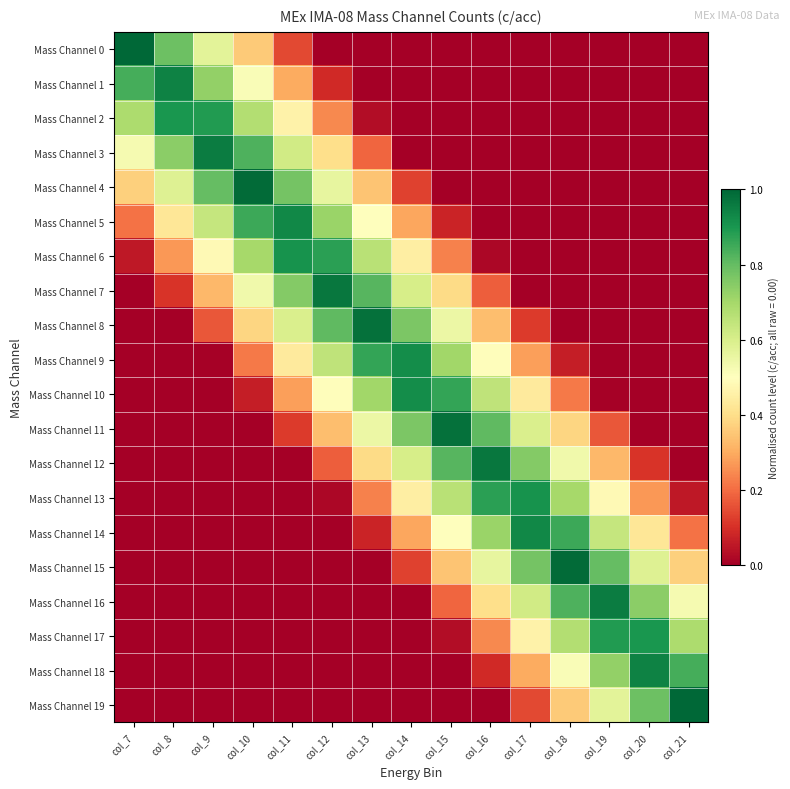

Reading left to right, transcribe all the data shown in this chart.

Mass Channel 0: col_7=1.0	col_8=0.8	col_9=0.6	col_10=0.4	col_11=0.1	col_12=0.0	col_13=0.0	col_14=0.0	col_15=0.0	col_16=0.0	col_17=0.0	col_18=0.0	col_19=0.0	col_20=0.0	col_21=0.0
Mass Channel 1: col_7=0.8	col_8=0.9	col_9=0.7	col_10=0.5	col_11=0.3	col_12=0.1	col_13=0.0	col_14=0.0	col_15=0.0	col_16=0.0	col_17=0.0	col_18=0.0	col_19=0.0	col_20=0.0	col_21=0.0
Mass Channel 2: col_7=0.7	col_8=0.9	col_9=0.9	col_10=0.7	col_11=0.5	col_12=0.2	col_13=0.0	col_14=0.0	col_15=0.0	col_16=0.0	col_17=0.0	col_18=0.0	col_19=0.0	col_20=0.0	col_21=0.0
Mass Channel 3: col_7=0.5	col_8=0.7	col_9=1.0	col_10=0.8	col_11=0.6	col_12=0.4	col_13=0.2	col_14=0.0	col_15=0.0	col_16=0.0	col_17=0.0	col_18=0.0	col_19=0.0	col_20=0.0	col_21=0.0
Mass Channel 4: col_7=0.4	col_8=0.6	col_9=0.8	col_10=1.0	col_11=0.8	col_12=0.6	col_13=0.3	col_14=0.1	col_15=0.0	col_16=0.0	col_17=0.0	col_18=0.0	col_19=0.0	col_20=0.0	col_21=0.0
Mass Channel 5: col_7=0.2	col_8=0.4	col_9=0.6	col_10=0.9	col_11=0.9	col_12=0.7	col_13=0.5	col_14=0.3	col_15=0.1	col_16=0.0	col_17=0.0	col_18=0.0	col_19=0.0	col_20=0.0	col_21=0.0
Mass Channel 6: col_7=0.1	col_8=0.3	col_9=0.5	col_10=0.7	col_11=0.9	col_12=0.9	col_13=0.7	col_14=0.4	col_15=0.2	col_16=0.0	col_17=0.0	col_18=0.0	col_19=0.0	col_20=0.0	col_21=0.0
Mass Channel 7: col_7=0.0	col_8=0.1	col_9=0.3	col_10=0.5	col_11=0.8	col_12=1.0	col_13=0.8	col_14=0.6	col_15=0.4	col_16=0.2	col_17=0.0	col_18=0.0	col_19=0.0	col_20=0.0	col_21=0.0
Mass Channel 8: col_7=0.0	col_8=0.0	col_9=0.2	col_10=0.4	col_11=0.6	col_12=0.8	col_13=1.0	col_14=0.8	col_15=0.5	col_16=0.3	col_17=0.1	col_18=0.0	col_19=0.0	col_20=0.0	col_21=0.0
Mass Channel 9: col_7=0.0	col_8=0.0	col_9=0.0	col_10=0.2	col_11=0.4	col_12=0.7	col_13=0.9	col_14=0.9	col_15=0.7	col_16=0.5	col_17=0.3	col_18=0.1	col_19=0.0	col_20=0.0	col_21=0.0
Mass Channel 10: col_7=0.0	col_8=0.0	col_9=0.0	col_10=0.1	col_11=0.3	col_12=0.5	col_13=0.7	col_14=0.9	col_15=0.9	col_16=0.7	col_17=0.4	col_18=0.2	col_19=0.0	col_20=0.0	col_21=0.0
Mass Channel 11: col_7=0.0	col_8=0.0	col_9=0.0	col_10=0.0	col_11=0.1	col_12=0.3	col_13=0.5	col_14=0.8	col_15=1.0	col_16=0.8	col_17=0.6	col_18=0.4	col_19=0.2	col_20=0.0	col_21=0.0
Mass Channel 12: col_7=0.0	col_8=0.0	col_9=0.0	col_10=0.0	col_11=0.0	col_12=0.2	col_13=0.4	col_14=0.6	col_15=0.8	col_16=1.0	col_17=0.8	col_18=0.5	col_19=0.3	col_20=0.1	col_21=0.0
Mass Channel 13: col_7=0.0	col_8=0.0	col_9=0.0	col_10=0.0	col_11=0.0	col_12=0.0	col_13=0.2	col_14=0.4	col_15=0.7	col_16=0.9	col_17=0.9	col_18=0.7	col_19=0.5	col_20=0.3	col_21=0.1
Mass Channel 14: col_7=0.0	col_8=0.0	col_9=0.0	col_10=0.0	col_11=0.0	col_12=0.0	col_13=0.1	col_14=0.3	col_15=0.5	col_16=0.7	col_17=0.9	col_18=0.9	col_19=0.6	col_20=0.4	col_21=0.2
Mass Channel 15: col_7=0.0	col_8=0.0	col_9=0.0	col_10=0.0	col_11=0.0	col_12=0.0	col_13=0.0	col_14=0.1	col_15=0.3	col_16=0.6	col_17=0.8	col_18=1.0	col_19=0.8	col_20=0.6	col_21=0.4
Mass Channel 16: col_7=0.0	col_8=0.0	col_9=0.0	col_10=0.0	col_11=0.0	col_12=0.0	col_13=0.0	col_14=0.0	col_15=0.2	col_16=0.4	col_17=0.6	col_18=0.8	col_19=1.0	col_20=0.7	col_21=0.5
Mass Channel 17: col_7=0.0	col_8=0.0	col_9=0.0	col_10=0.0	col_11=0.0	col_12=0.0	col_13=0.0	col_14=0.0	col_15=0.0	col_16=0.2	col_17=0.5	col_18=0.7	col_19=0.9	col_20=0.9	col_21=0.7
Mass Channel 18: col_7=0.0	col_8=0.0	col_9=0.0	col_10=0.0	col_11=0.0	col_12=0.0	col_13=0.0	col_14=0.0	col_15=0.0	col_16=0.1	col_17=0.3	col_18=0.5	col_19=0.7	col_20=0.9	col_21=0.8
Mass Channel 19: col_7=0.0	col_8=0.0	col_9=0.0	col_10=0.0	col_11=0.0	col_12=0.0	col_13=0.0	col_14=0.0	col_15=0.0	col_16=0.0	col_17=0.1	col_18=0.4	col_19=0.6	col_20=0.8	col_21=1.0